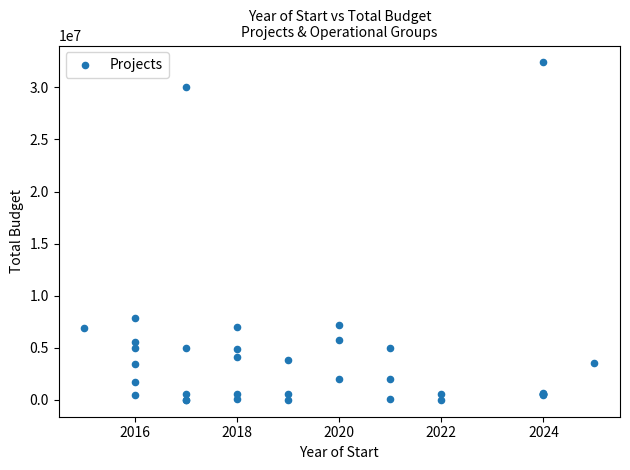

What Y value in the scatter plot is closest to 16197127?

7895657